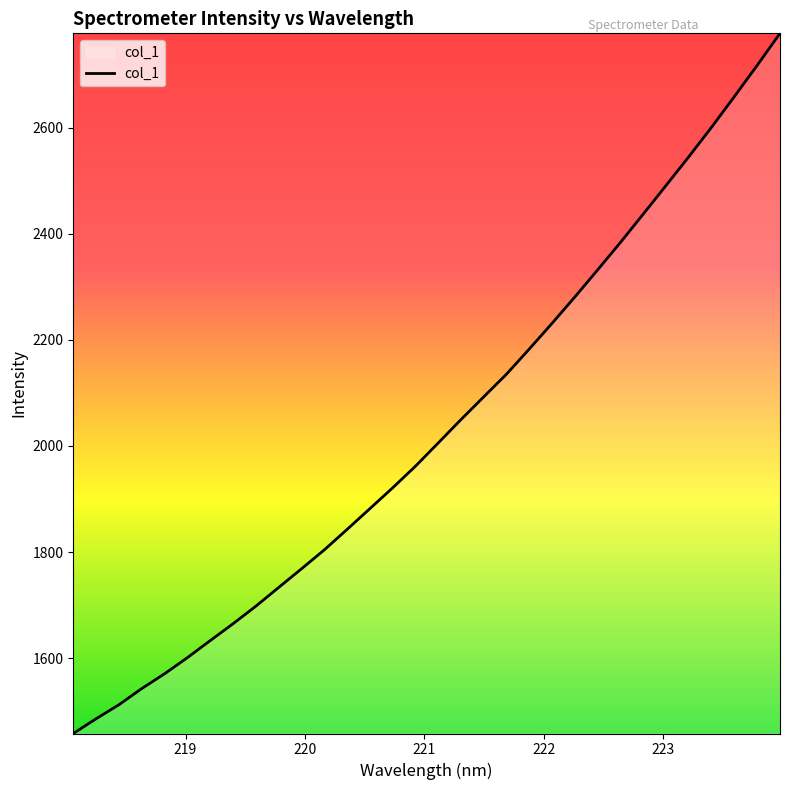

Count the number of data series in this chart.

1